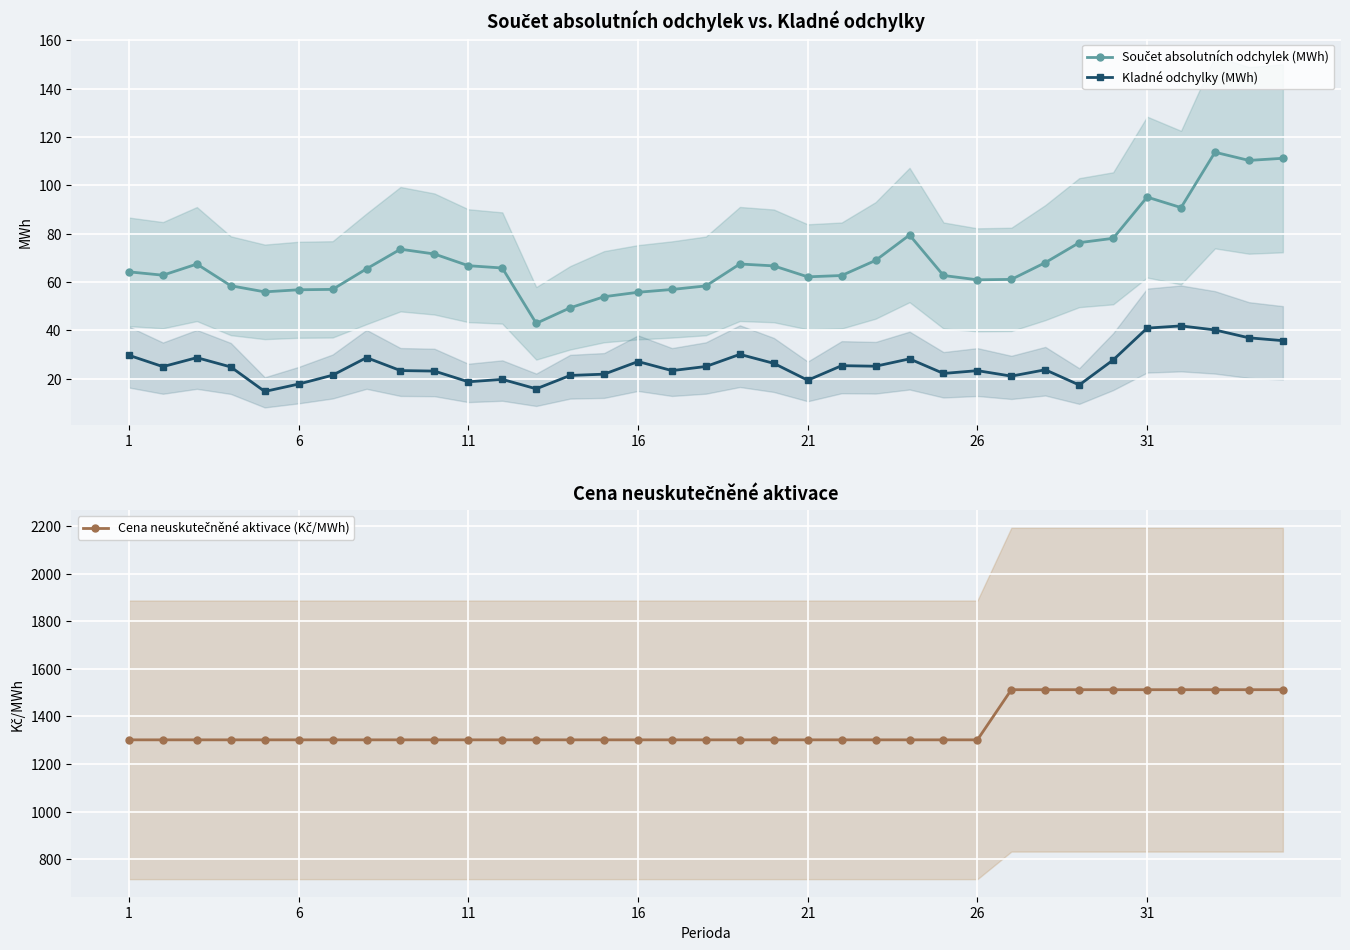

True or false: Kladné odchylky (MWh) has more than 2 interior local peaks.

True